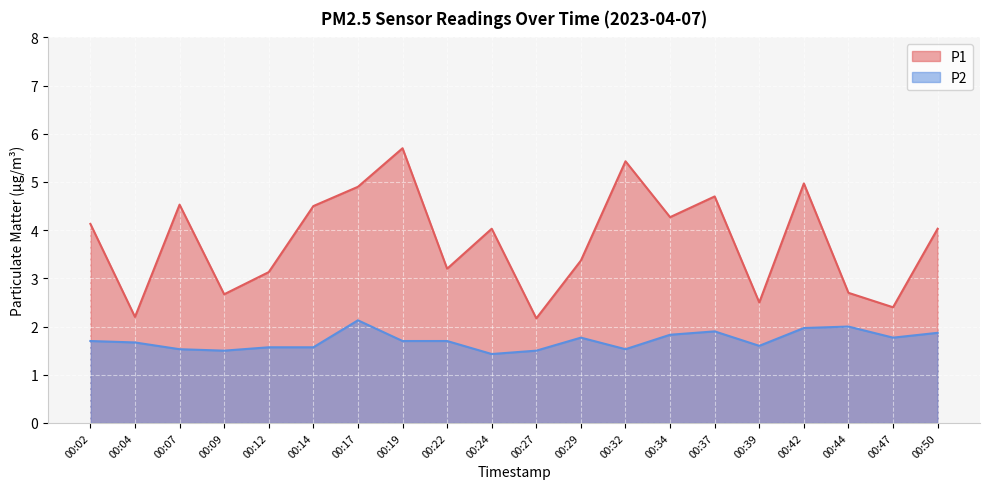

What is the sum of the P1 values at 00:17 and 00:27?

7.1